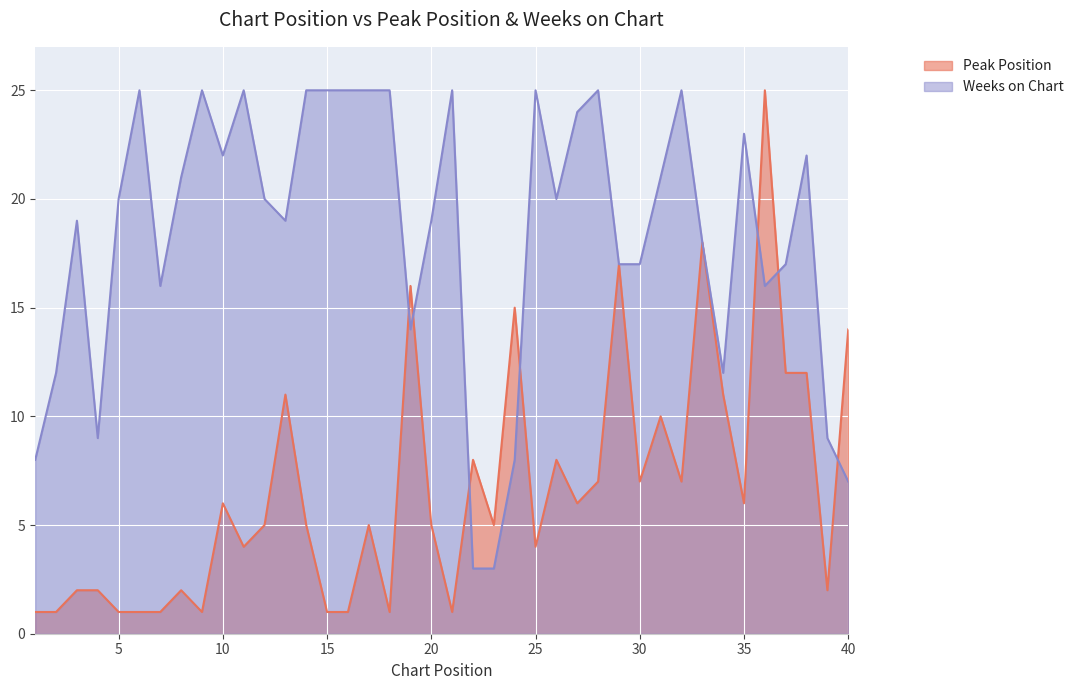

What is the difference between the second highest and minimum values in the Weeks on Chart series?

22